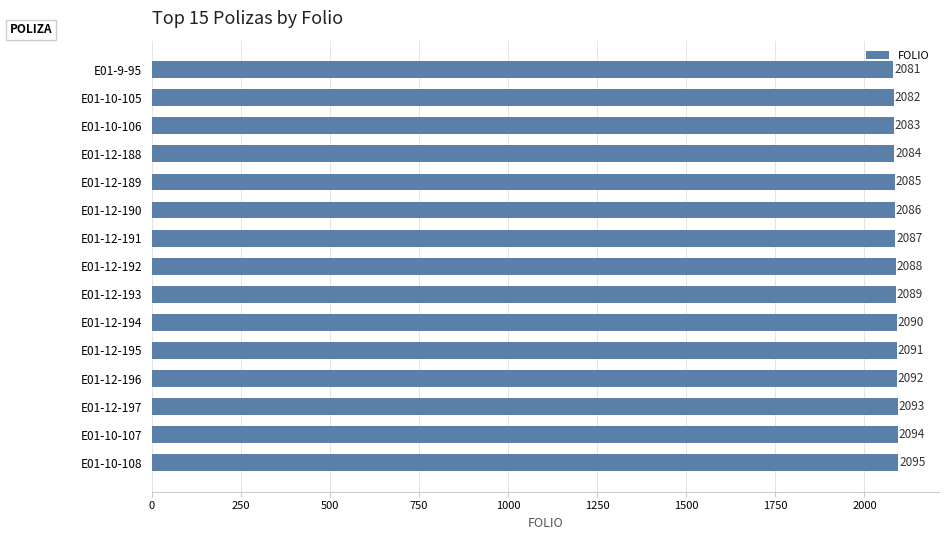

What is the difference between the second highest and second lowest values?

12